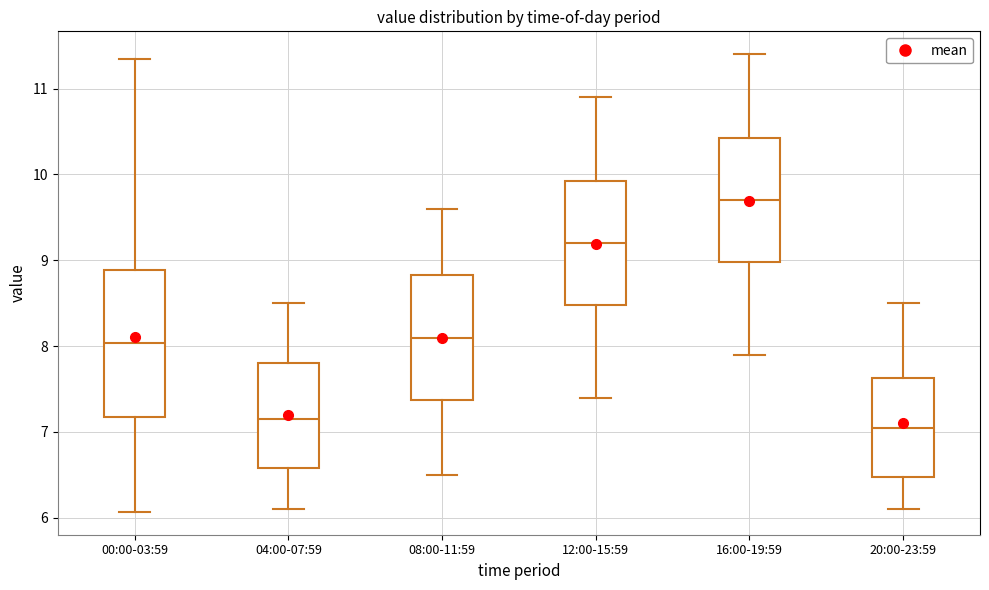

Which box has the highest median line?

16:00-19:59